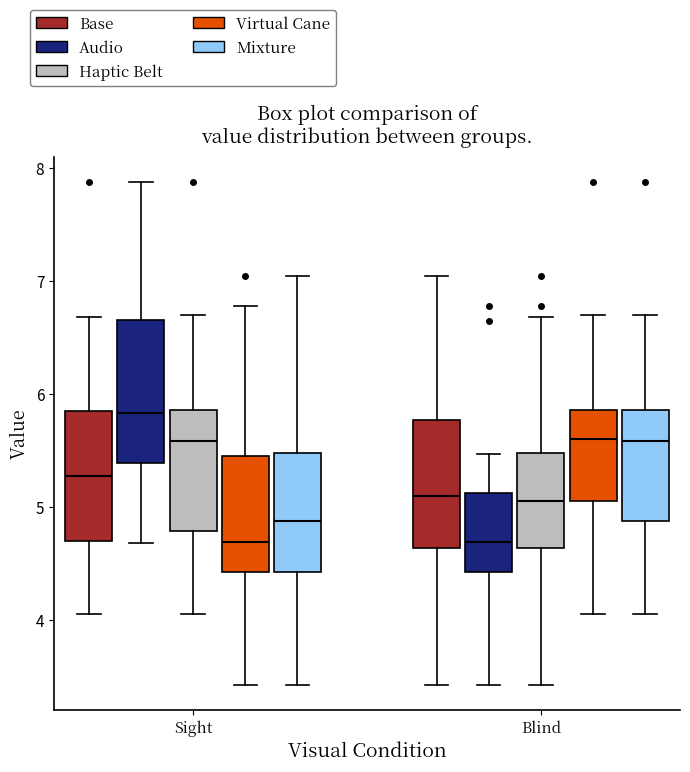

Which box is the tallest, from its lower edge to its upper edge?

Sight (Audio)